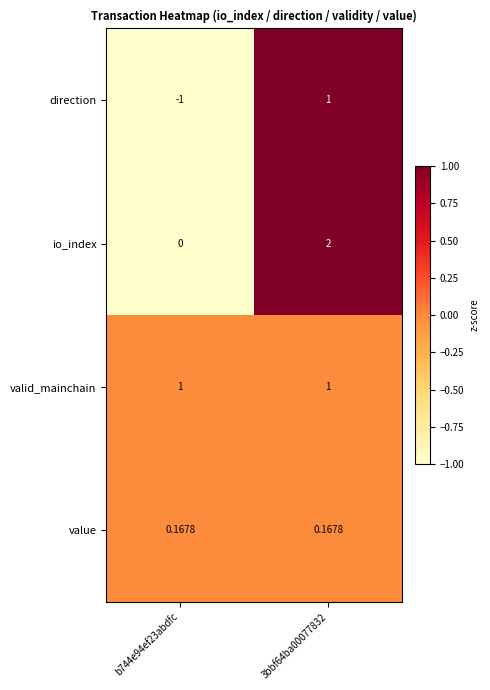

At b744e94ef23abdfc, list the series in order from smallest to largest.

direction, io_index, value, valid_mainchain